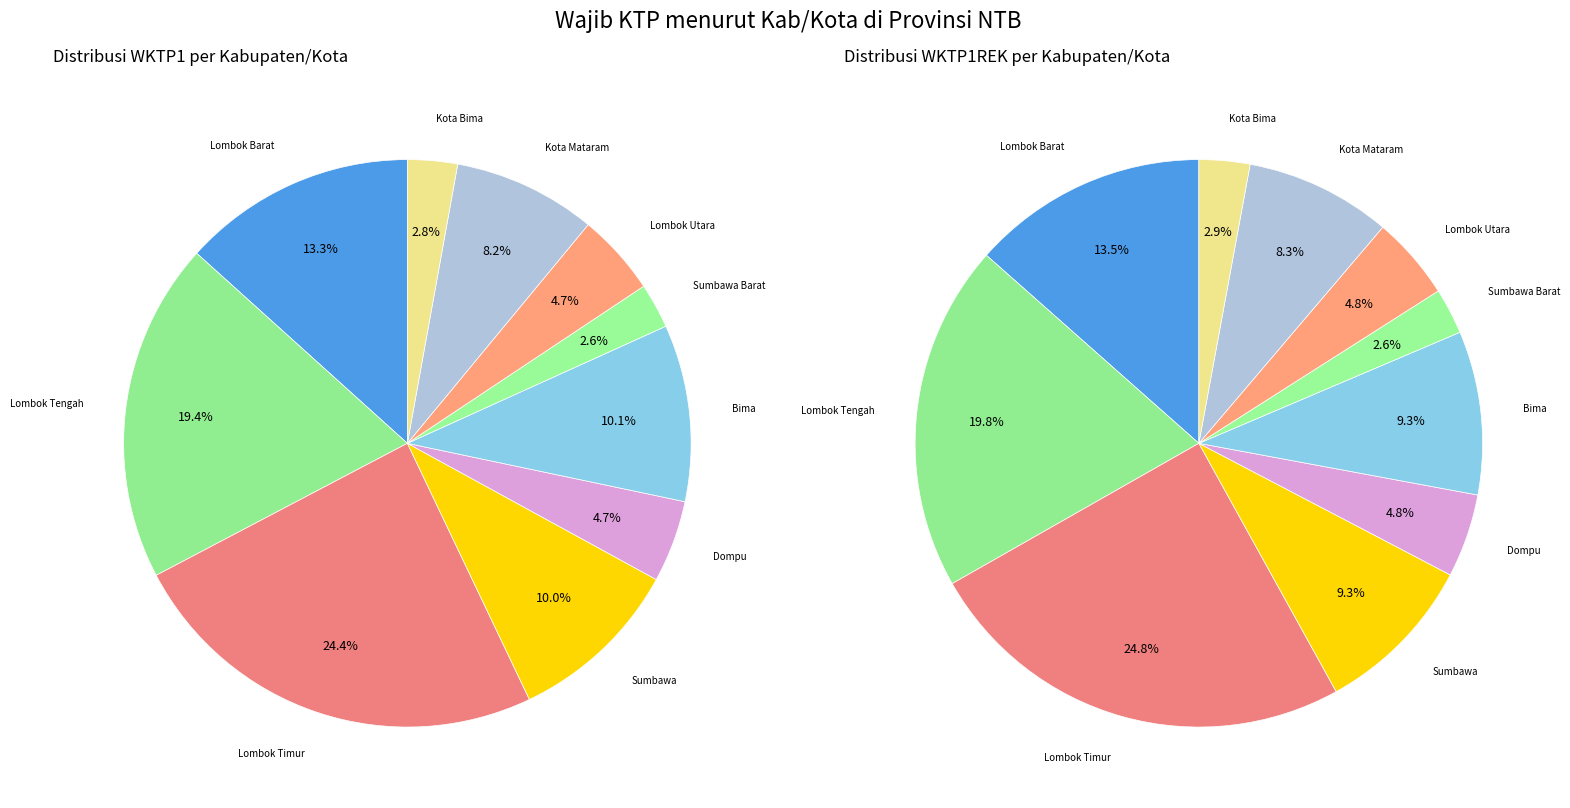

Between Sumbawa Barat and Kota Bima, which is larger?

Kota Bima